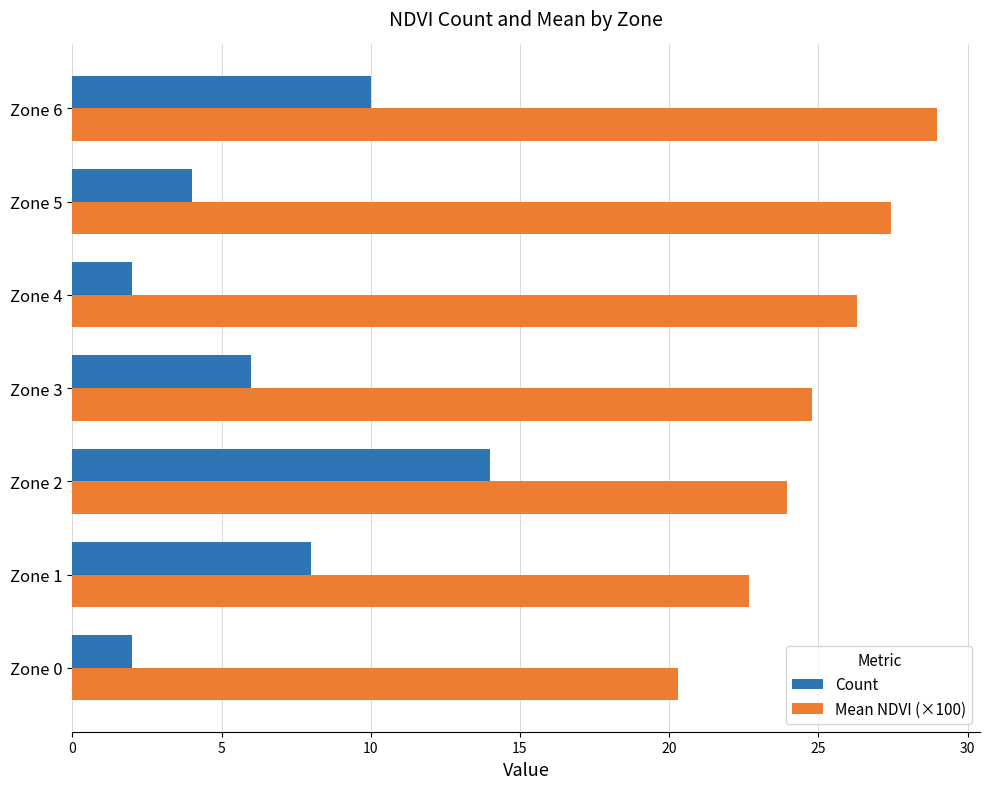

Is the value of Mean NDVI (×100) at Zone 5 greater than the value of Count at Zone 1?

Yes